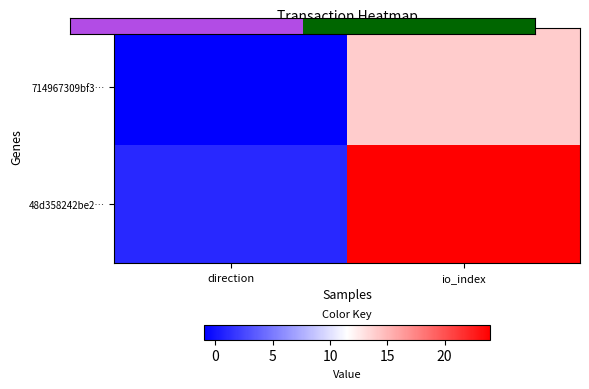

Which series has the largest total across all categories?

48d358242be2…